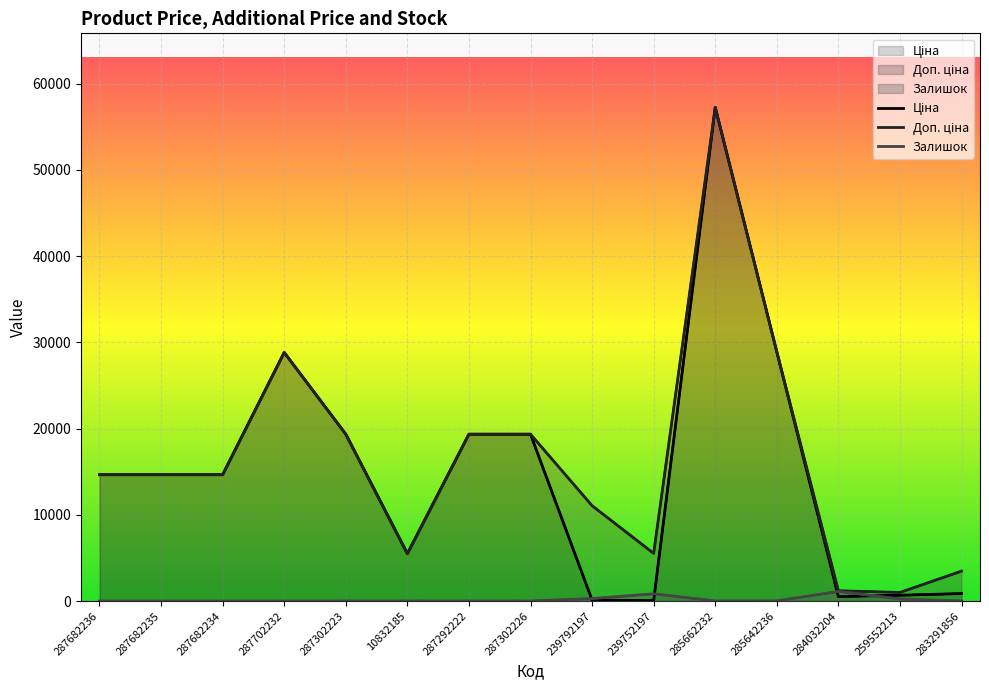

Which series has the largest total across all categories?

Доп. ціна